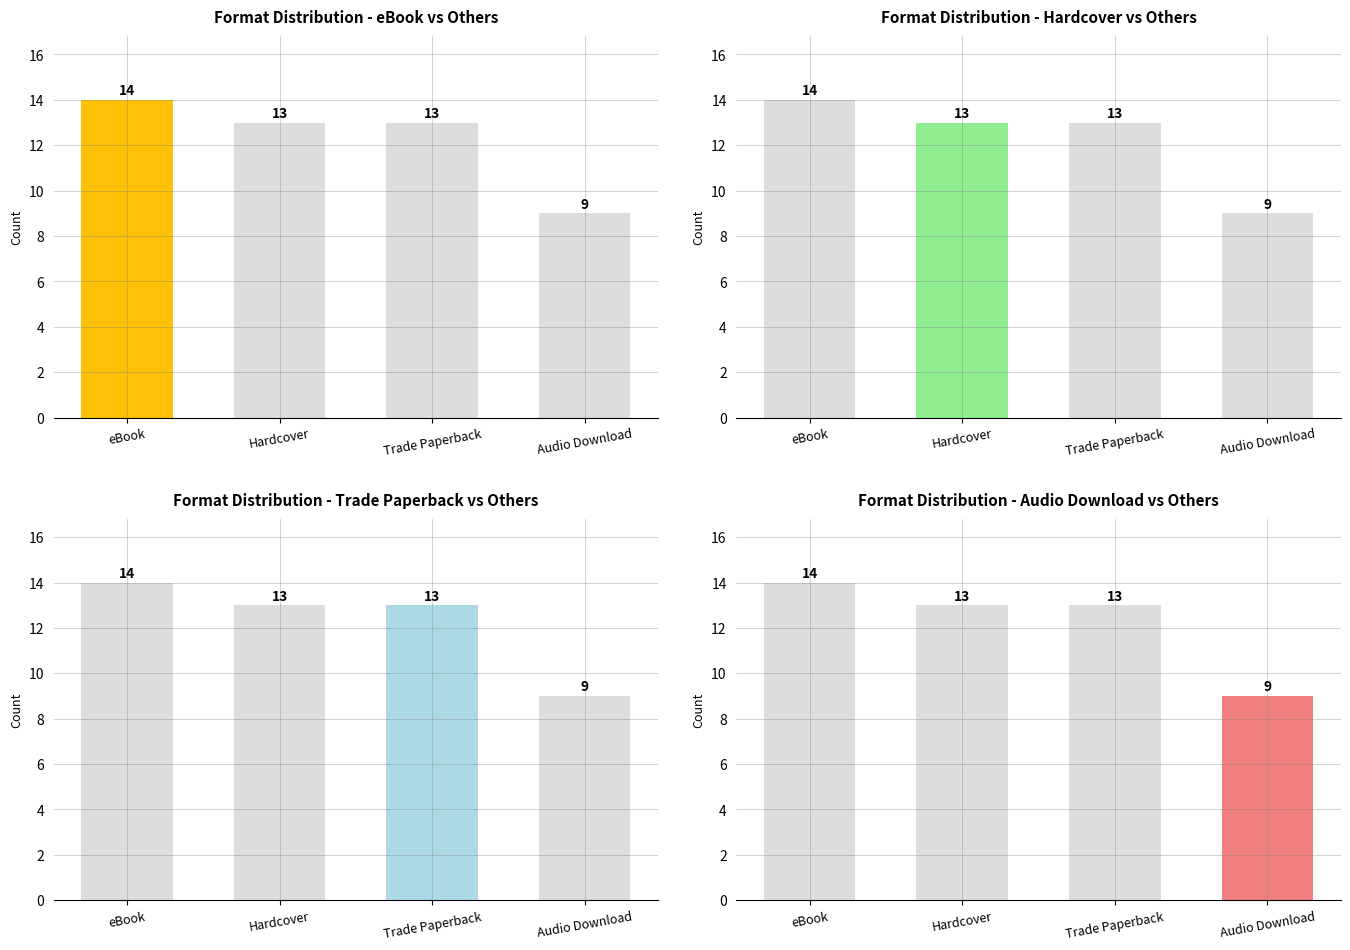

At which label is the value closest to 11?

Hardcover